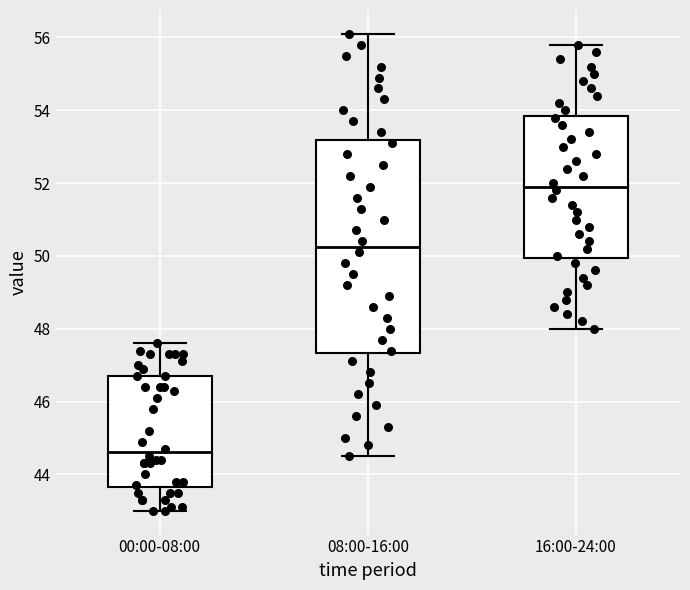

Comparing the boxes themselves (not the whiskers), which one is the tallest?

08:00-16:00